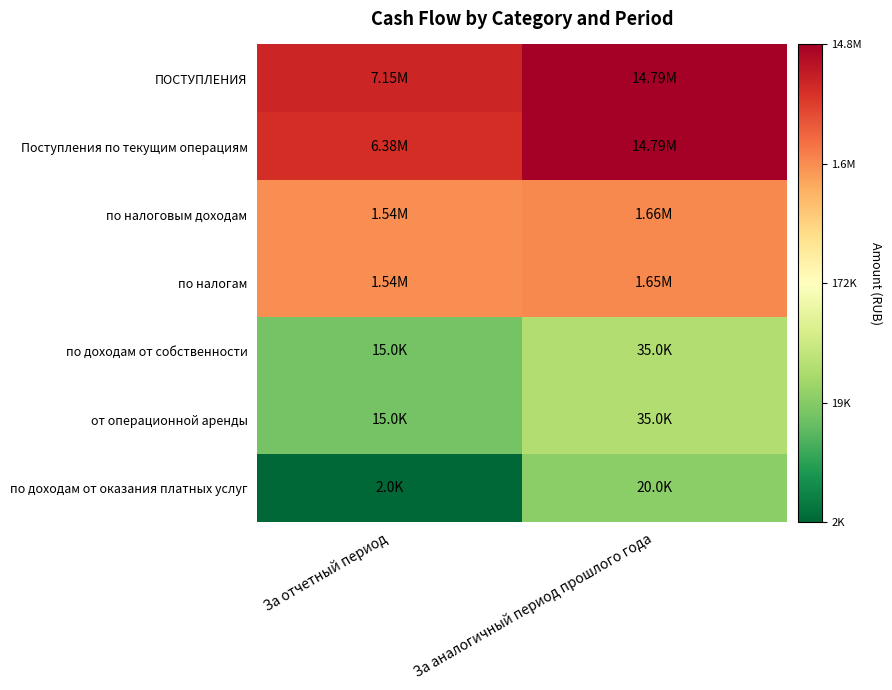

Reading right to left, transcribe all the data shown in this chart.

ПОСТУПЛЕНИЯ: За аналогичный период прошлого года=16.5	За отчетный период=15.8
Поступления по текущим операциям: За аналогичный период прошлого года=16.5	За отчетный период=15.7
по налоговым доходам: За аналогичный период прошлого года=14.3	За отчетный период=14.2
по налогам: За аналогичный период прошлого года=14.3	За отчетный период=14.2
по доходам от собственности: За аналогичный период прошлого года=10.5	За отчетный период=9.6
от операционной аренды: За аналогичный период прошлого года=10.5	За отчетный период=9.6
по доходам от оказания платных услуг: За аналогичный период прошлого года=9.9	За отчетный период=7.6